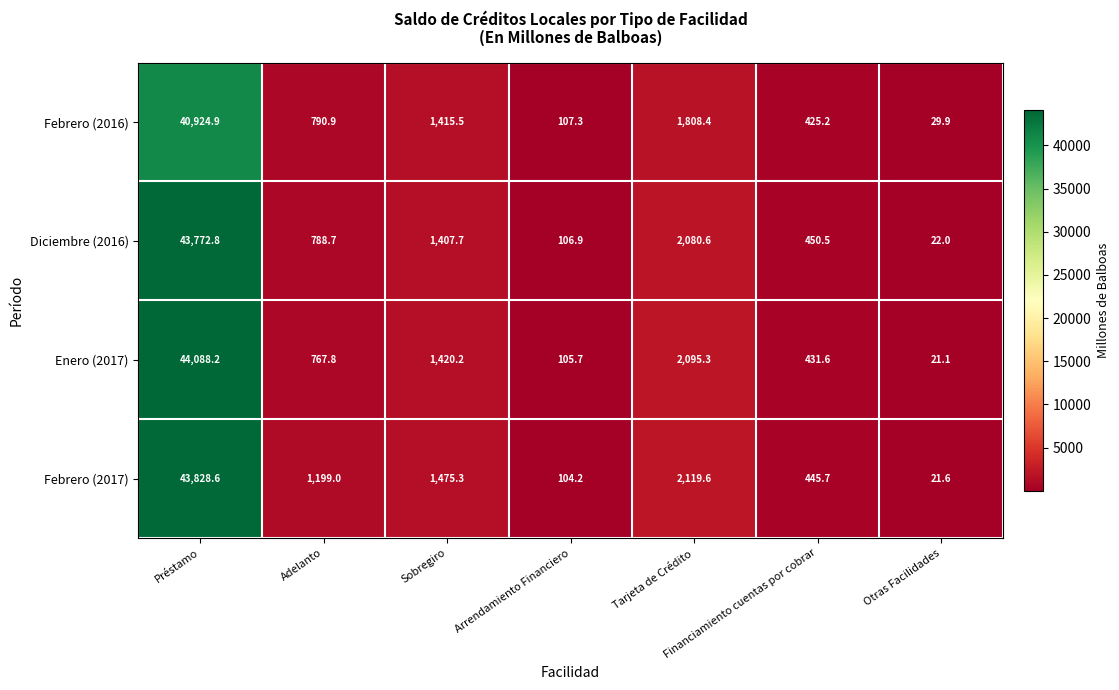

Is it true that Febrero (2016) equals 9.6 at Otras Facilidades?

False